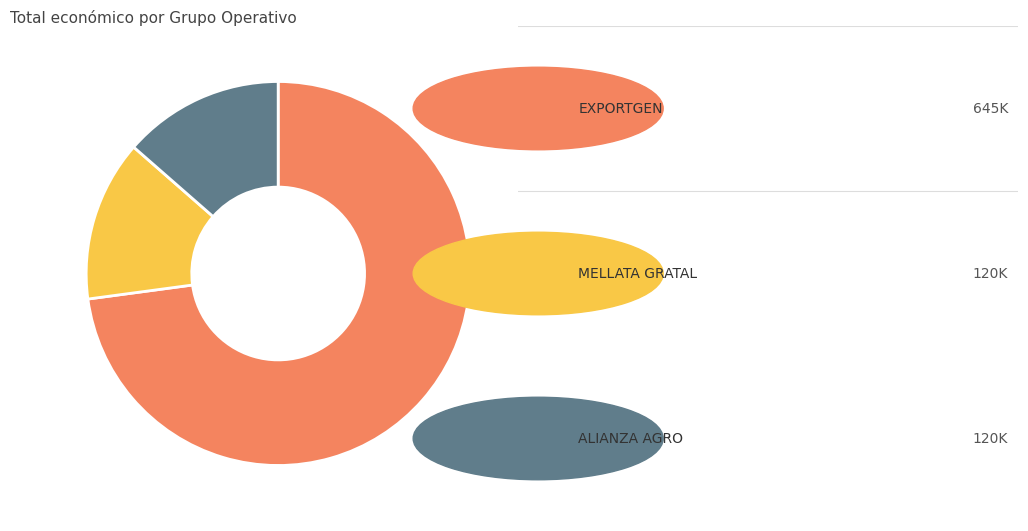

Is there a majority slice in this chart?

Yes